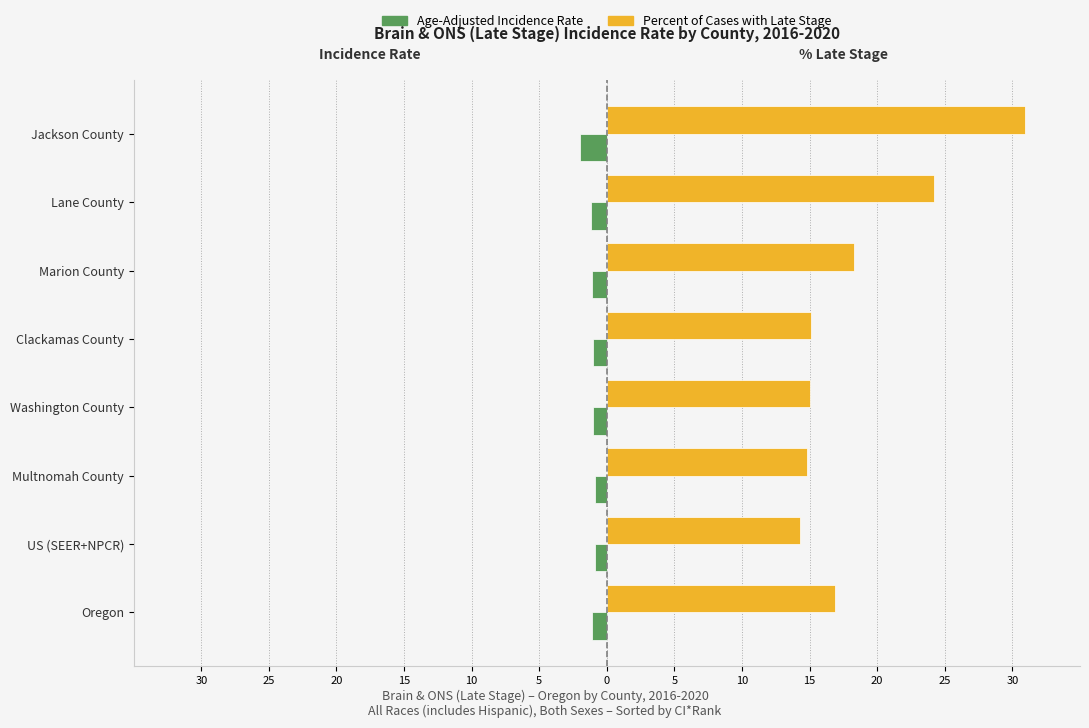

What are all the series names shown in the legend?

Age-Adjusted Incidence Rate, Percent of Cases with Late Stage